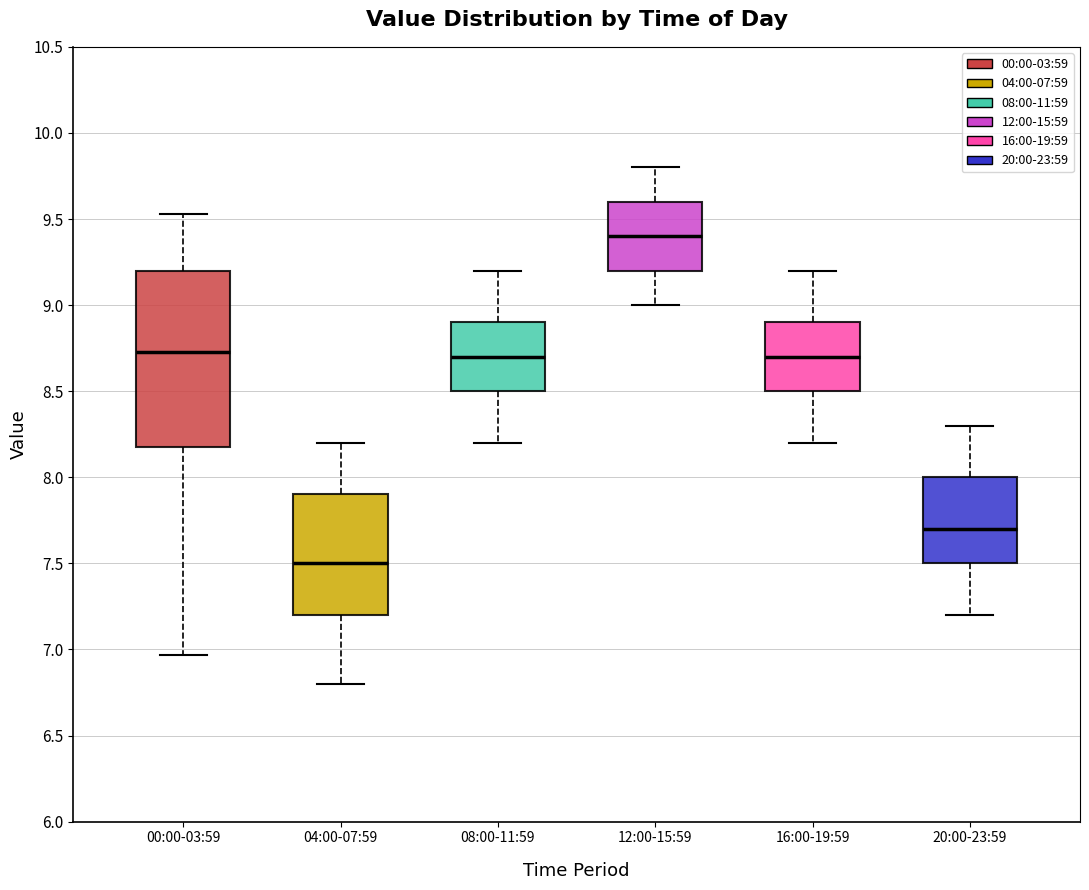

Where does the lower whisker of the box for 16:00-19:59 end on the y-axis? The values are not printed on the chart, so give them approximately, as read against the axis.

8.20